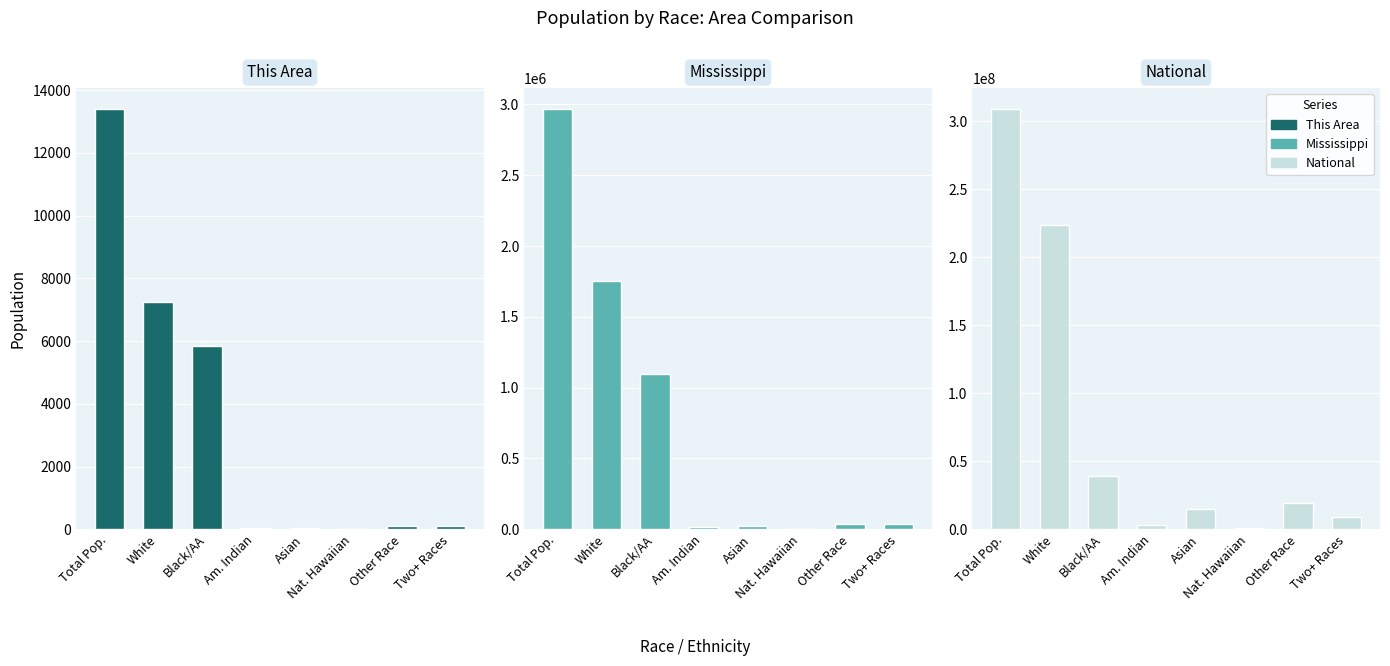

What is the total value across all series at Other Race?

19145647